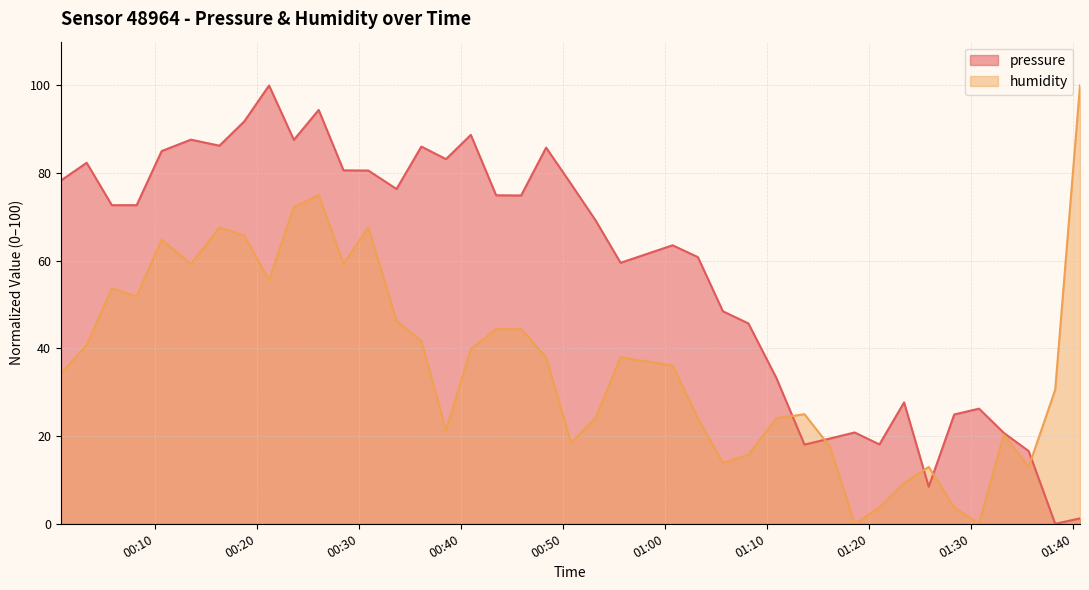

Rank the series by their average value, from highest to lowest.

pressure, humidity